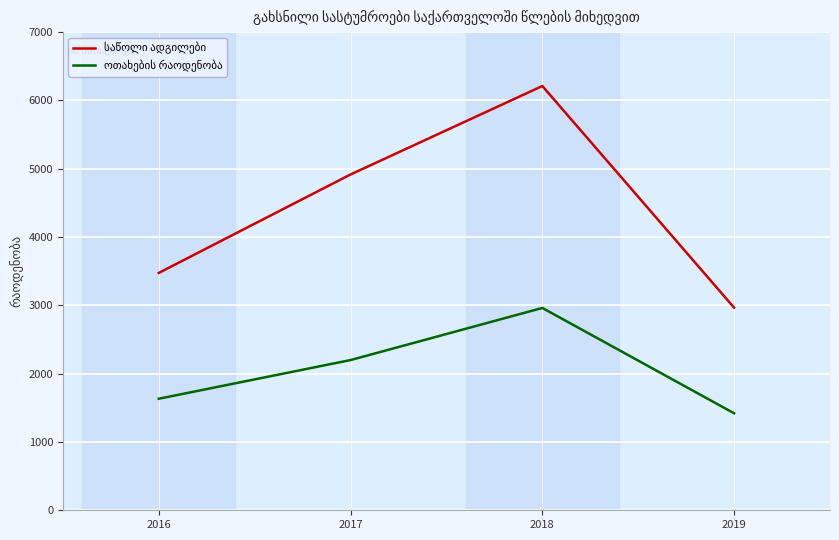

What is the total value across all series at 2016?

5108